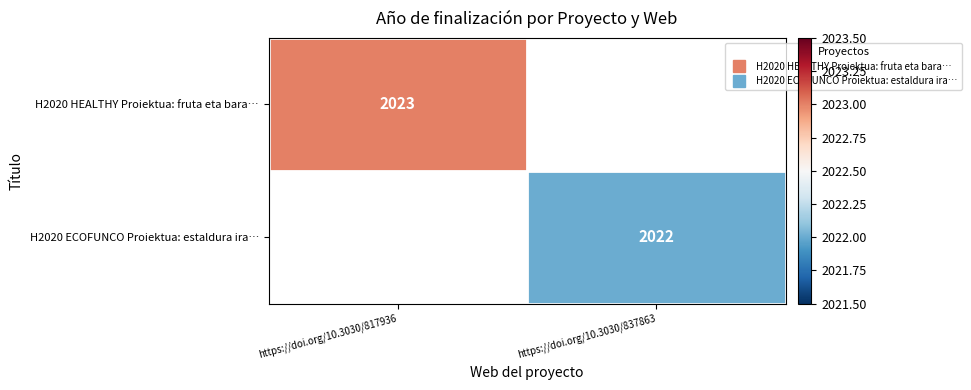

At which label does H2020 HEALTHY Proiektua: fruta eta bara… reach its peak?

https://doi.org/10.3030/817936